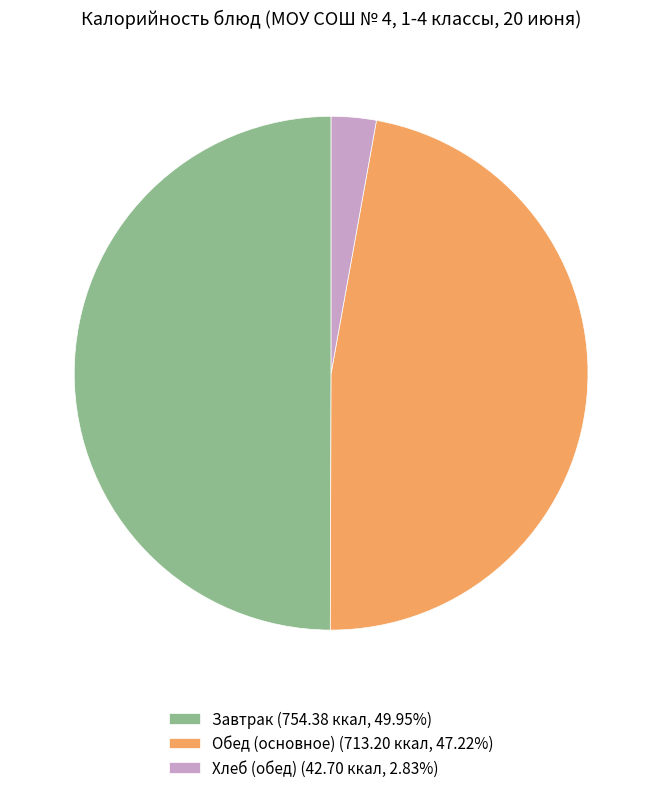

Combined, do Хлеб (обед) (42.70 ккал, 2.83%) and Завтрак (754.38 ккал, 49.95%) account for over 50%?

Yes